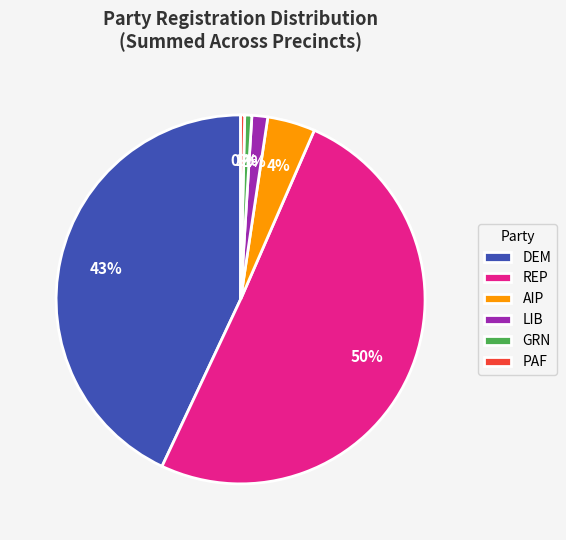

Which has a higher value, DEM or PAF?

DEM